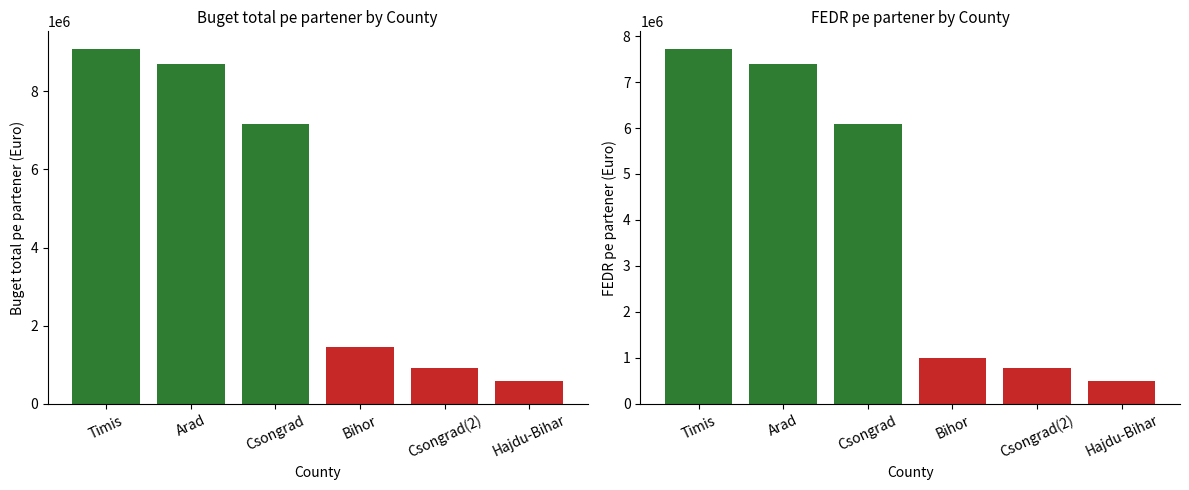

How many groups of bars are there?

6